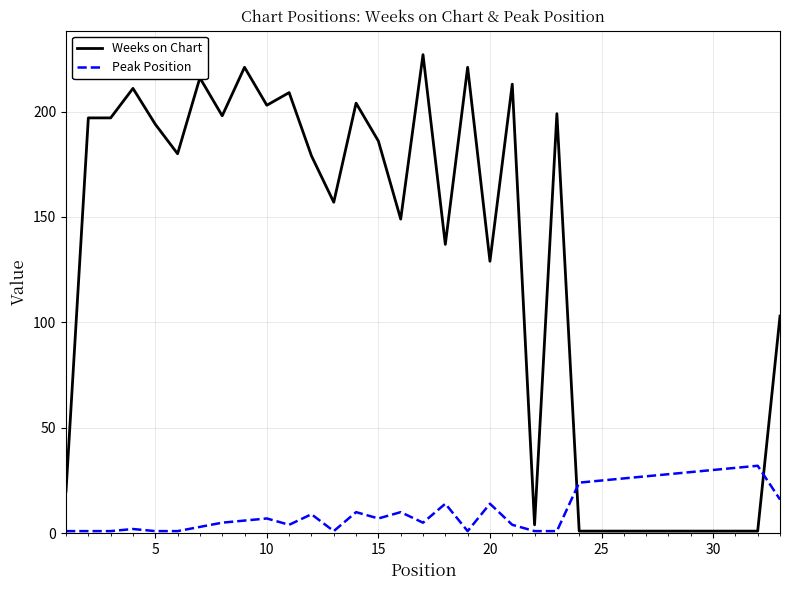

True or false: Weeks on Chart and Peak Position intersect in this chart.

True